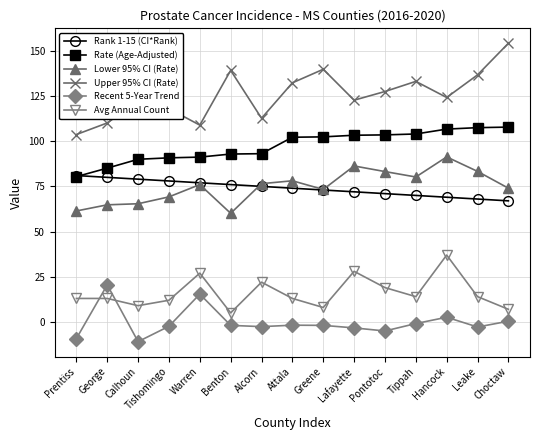

How many categories are shown in the chart?

15